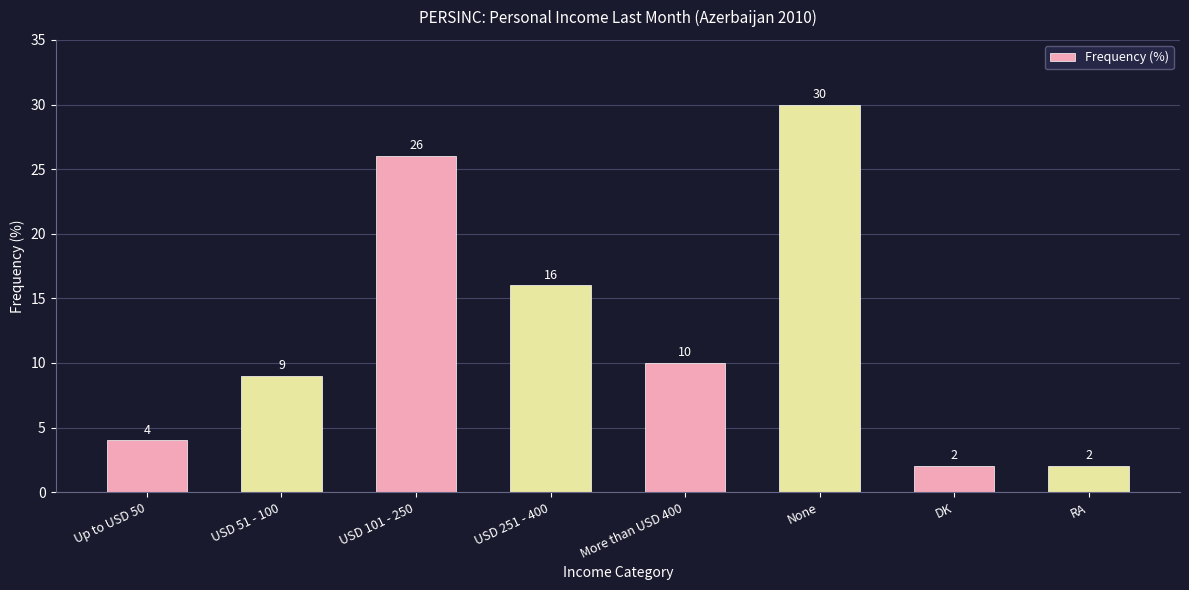

At which category does the chart reach its peak across all series?

None